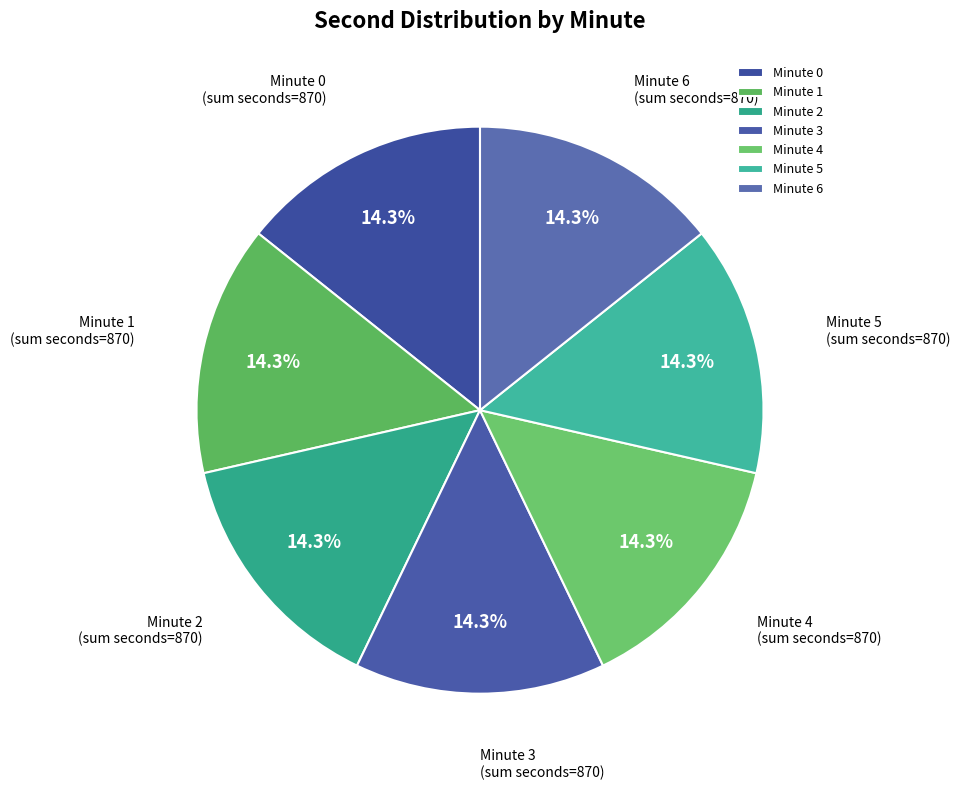

What percentage is NOT represented by Minute 5?

85.7%